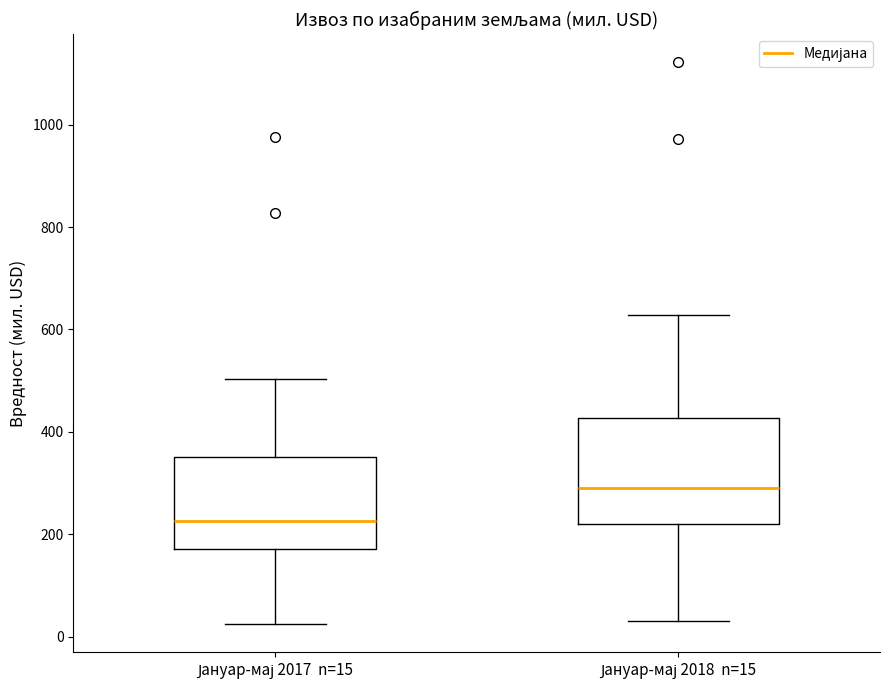

Reading left to right, transcribe this box plot: for each box, give where its median line is, the range the box spans, and where its two whiskers end, as read against the y-axis. The values are not printed on the chart, so give them approximately, as read against the axis.

Јануар-мај 2017 n=15: median 220, box 180 to 360, whiskers 20 to 500
Јануар-мај 2018 n=15: median 280, box 220 to 420, whiskers 20 to 620